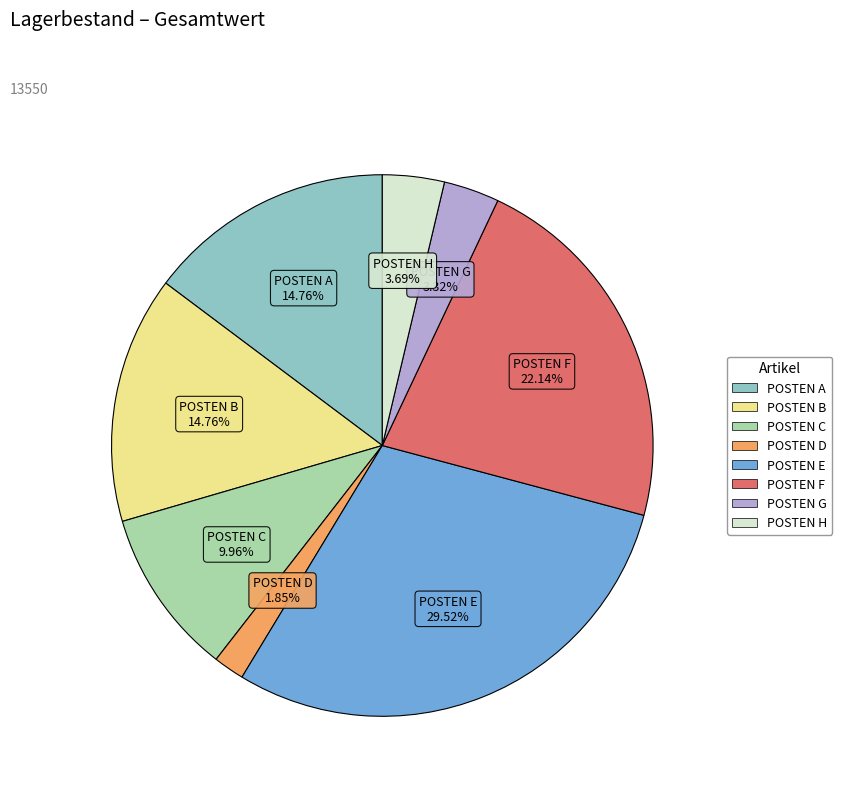

To the nearest percent, what is the difference between the largest and smallest slice percentages?

28%